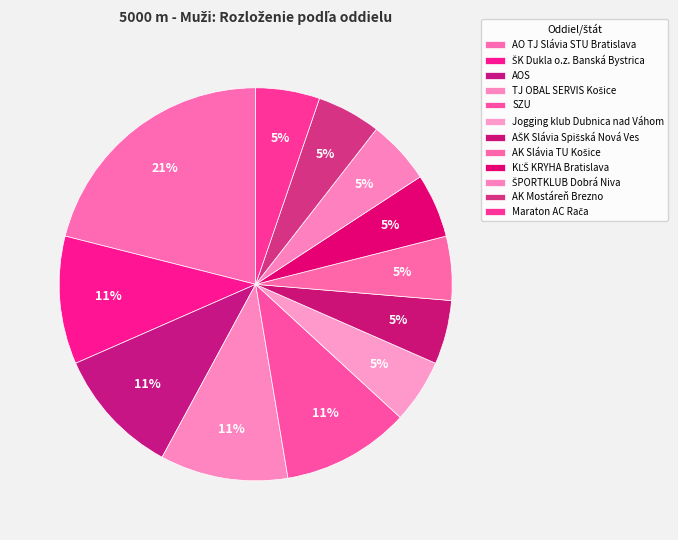

Combined, do SZU and ŠK Dukla o.z. Banská Bystrica account for over 50%?

No